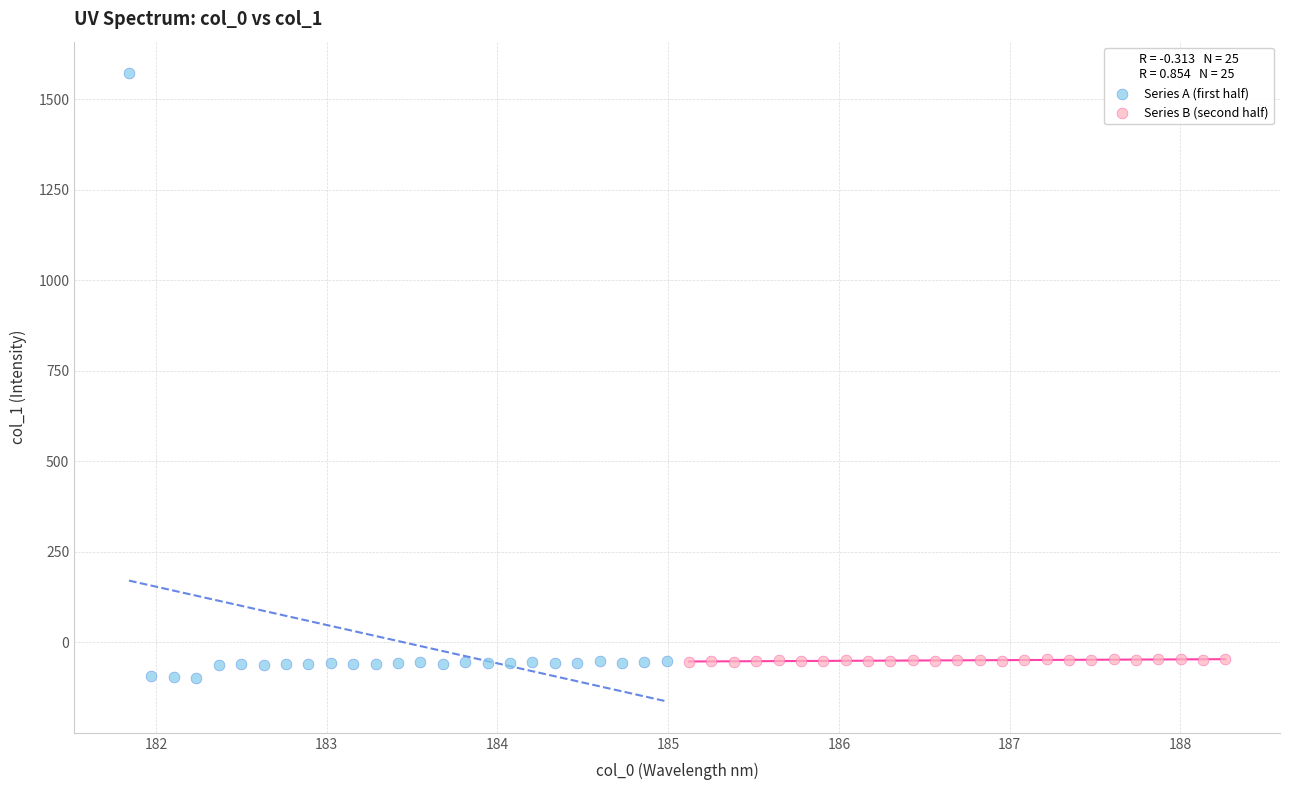

Which series reaches the maximum Y coordinate?

Series A (first half)